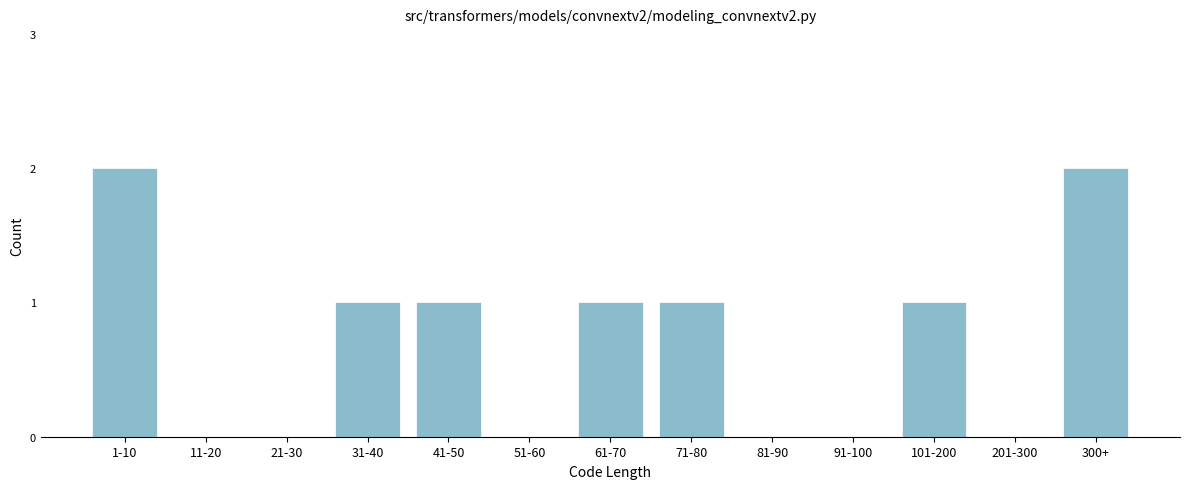

Reading left to right, transcribe all the data shown in this chart.

1-10=2	11-20=0	21-30=0	31-40=1	41-50=1	51-60=0	61-70=1	71-80=1	81-90=0	91-100=0	101-200=1	201-300=0	300+=2